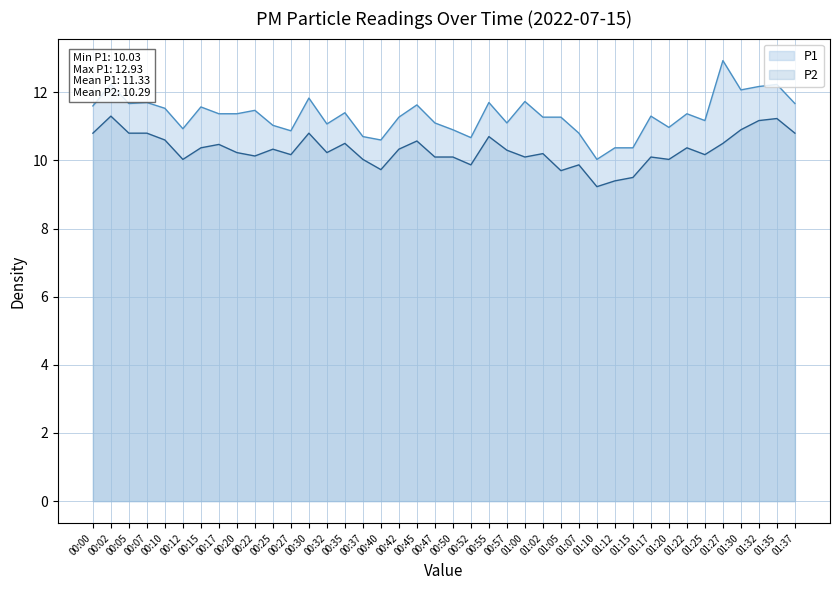

At 01:22, list the series in order from largest to smallest.

P1, P2